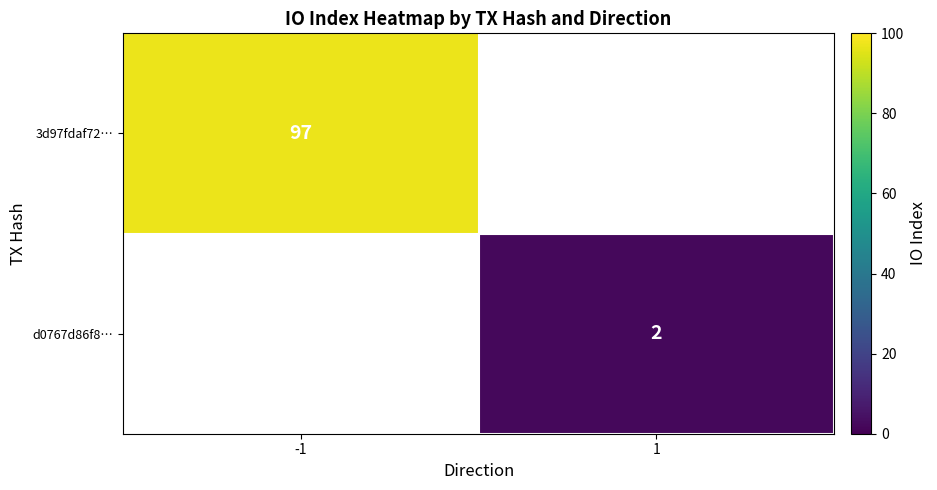

Is the value of d0767d86f8… at 1 greater than the value of 3d97fdaf72… at -1?

No